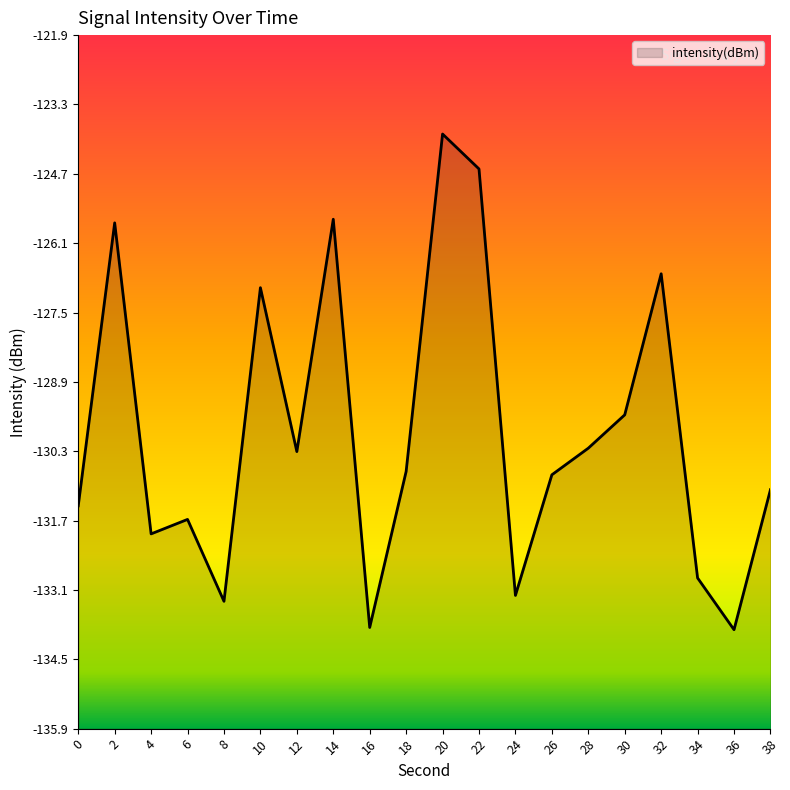

List the labels in order of value, smallest first.

36, 16, 8, 24, 34, 4, 6, 0, 38, 26, 18, 12, 28, 30, 10, 32, 2, 14, 22, 20